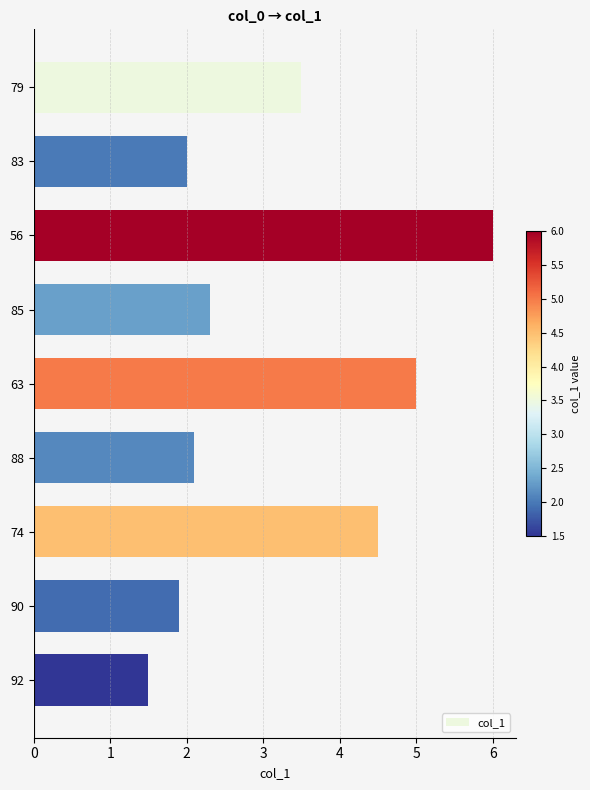

What is the difference between the maximum and second lowest values?

4.1